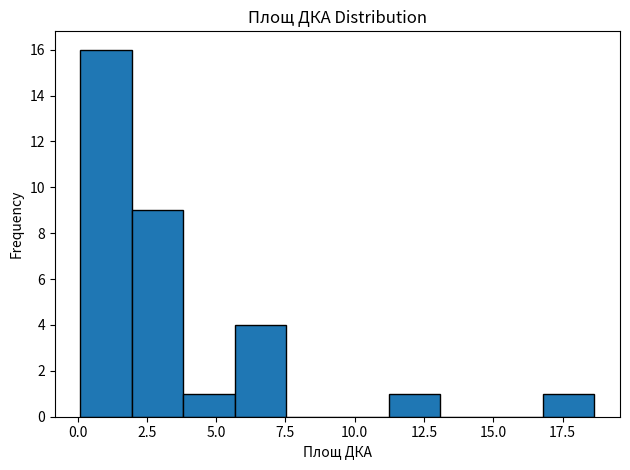

Around what value on the x-axis is the tallest bar? Give the approximate position of its centre, as read against the axis.

1.0